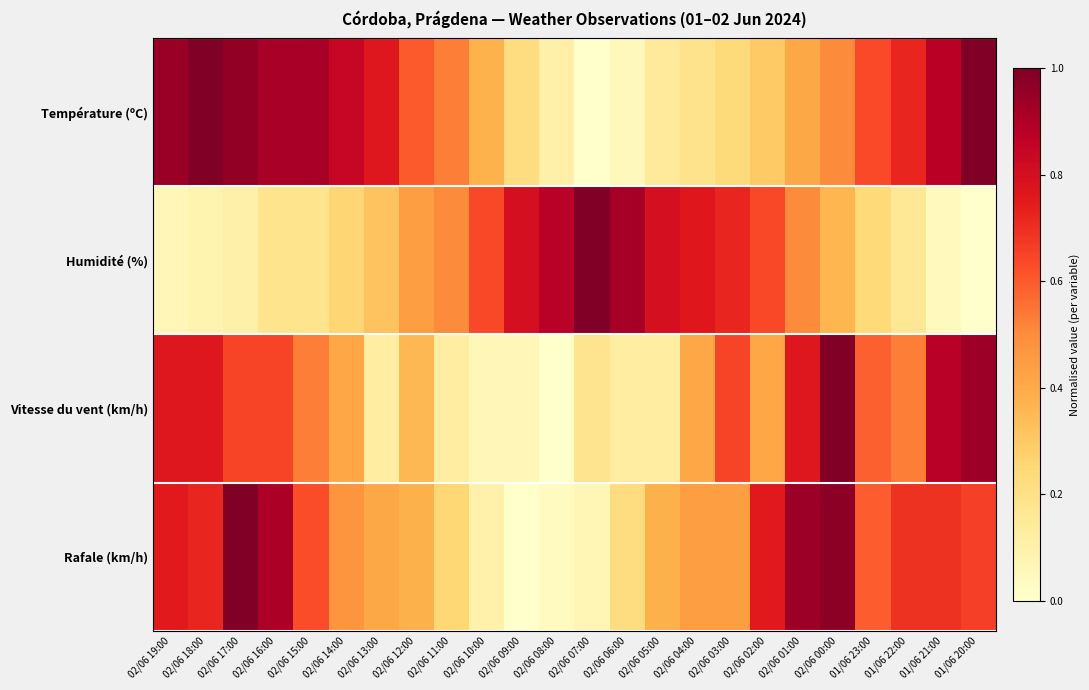

Which series changed the most between 02/06 07:00 and 02/06 06:00?

Rafale (km/h)